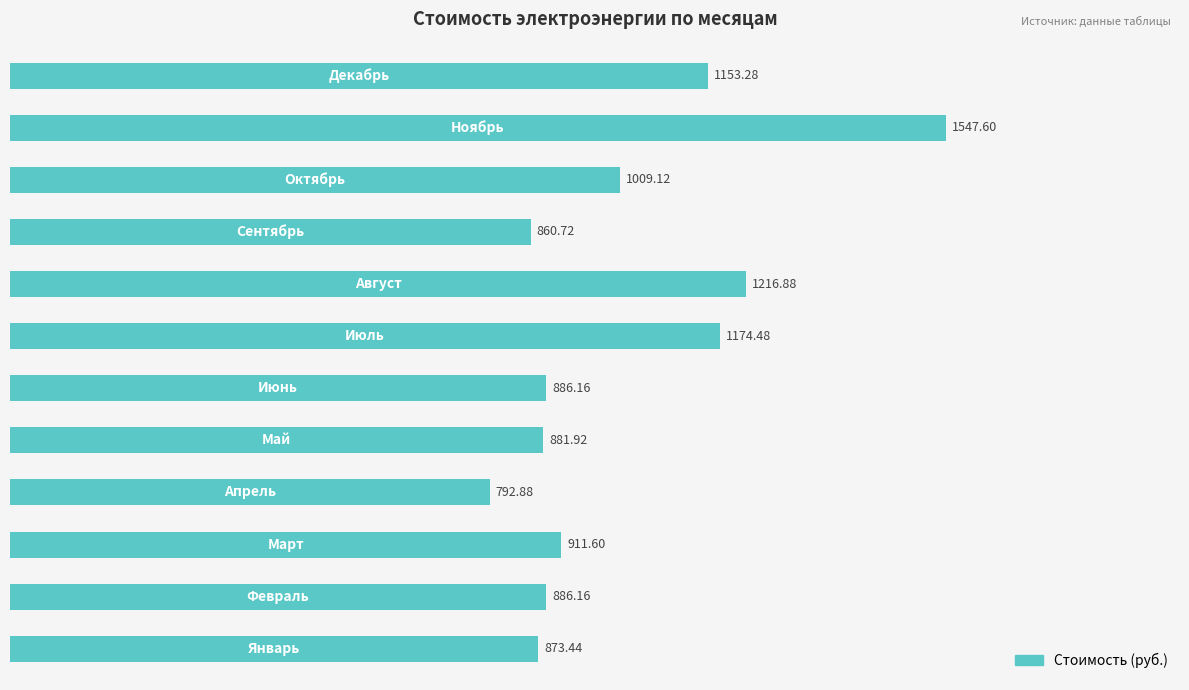

What is the difference between the second highest and second lowest values?

356.2